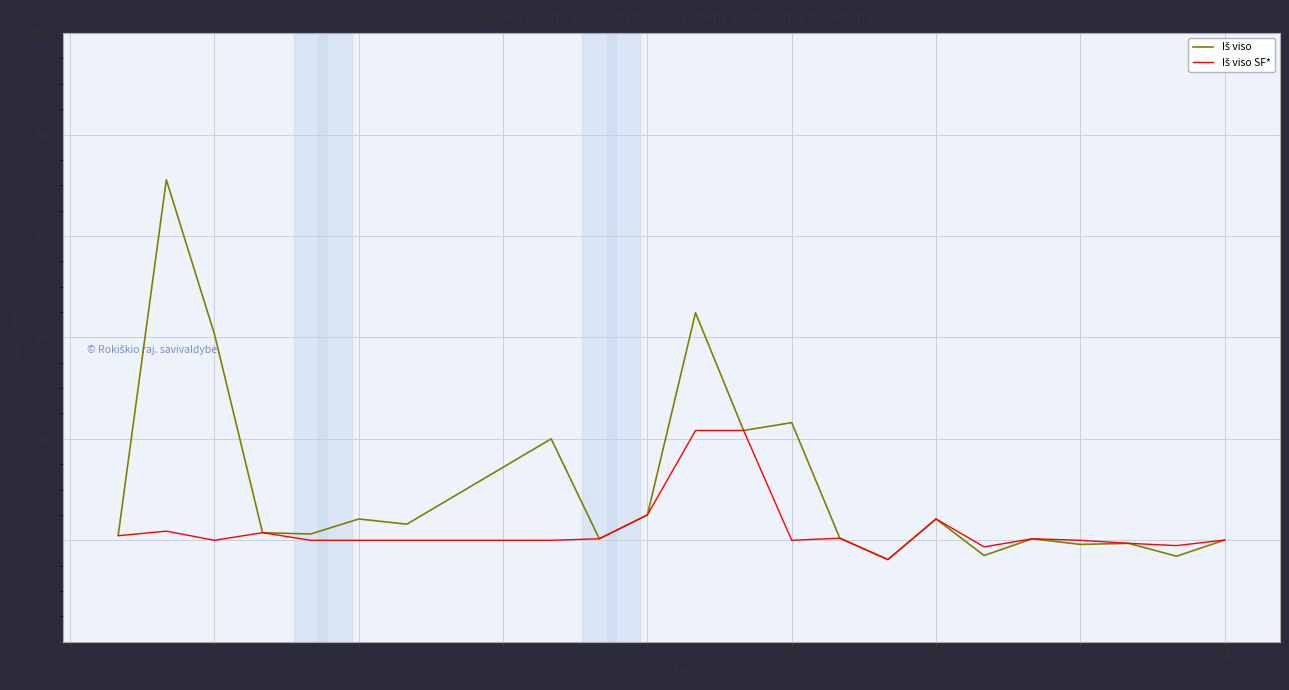

At which category does Iš viso SF* reach its first local valley?

3